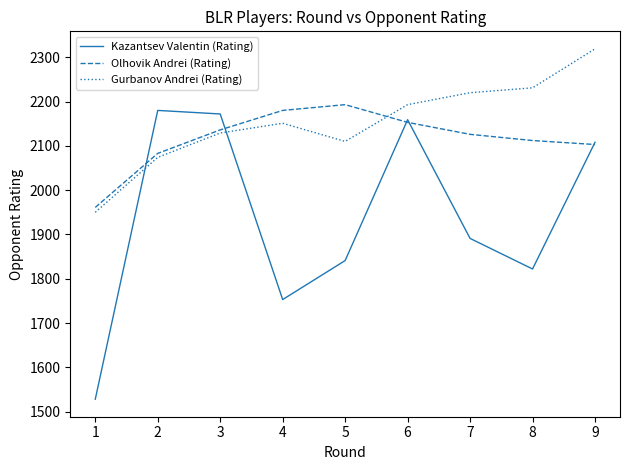

Where do Olhovik Andrei (Rating) and Gurbanov Andrei (Rating) first cross each other?

5 and 6